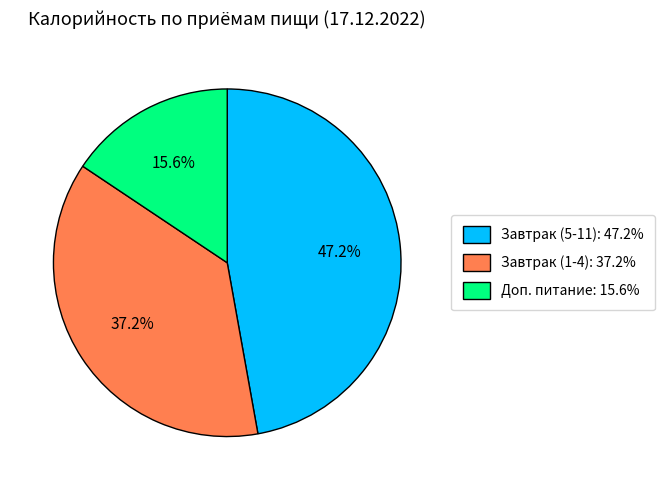

Is there a majority slice in this chart?

No